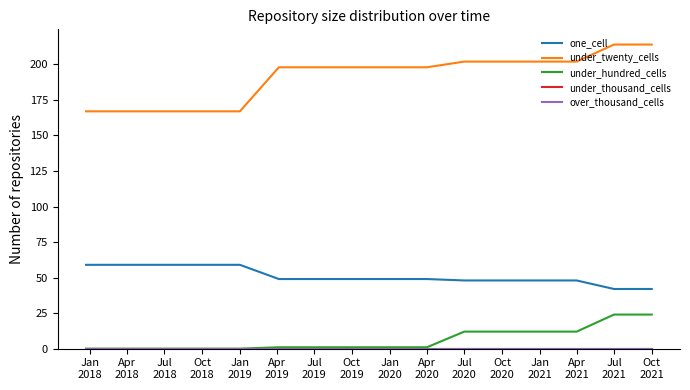

At which label does one_cell reach its peak?

Jan
2018